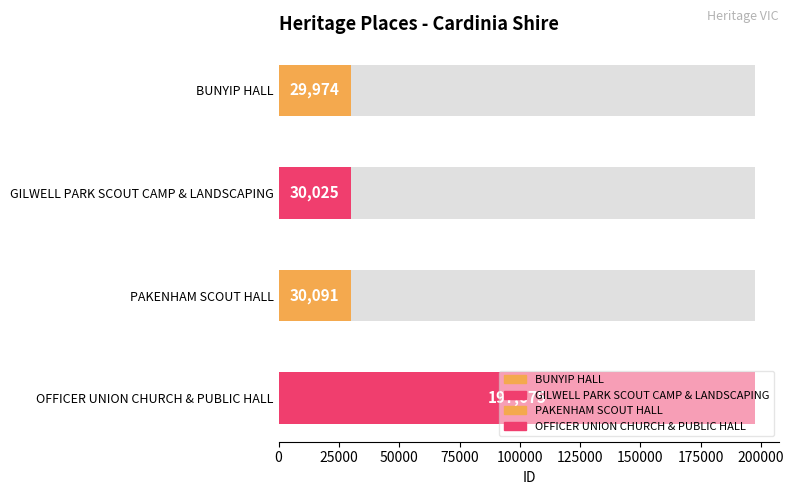

What is the change in value from BUNYIP HALL to GILWELL PARK SCOUT CAMP & LANDSCAPING?

+51